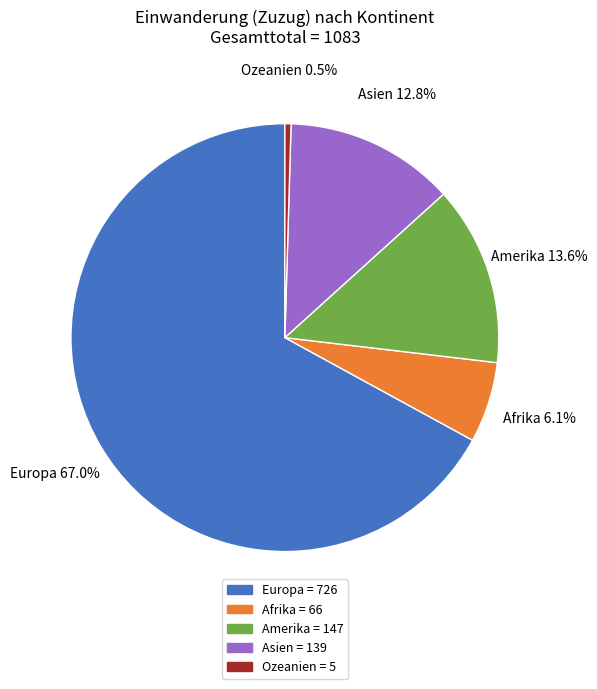

Is it true that Asien is 13% of the pie?

True